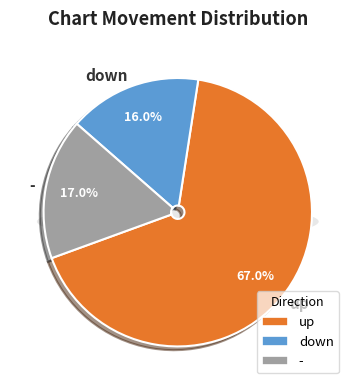

How many segments does this pie chart have?

3